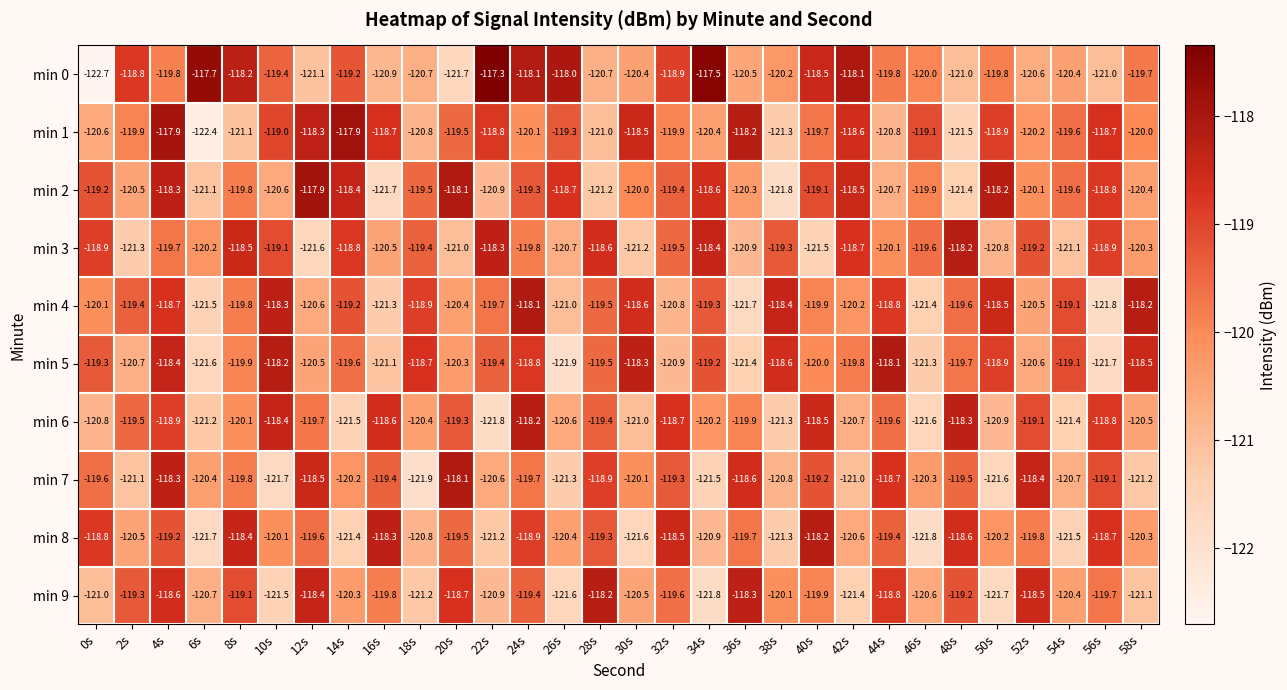

Between 2s and 36s, which series saw the biggest shift?

min 7